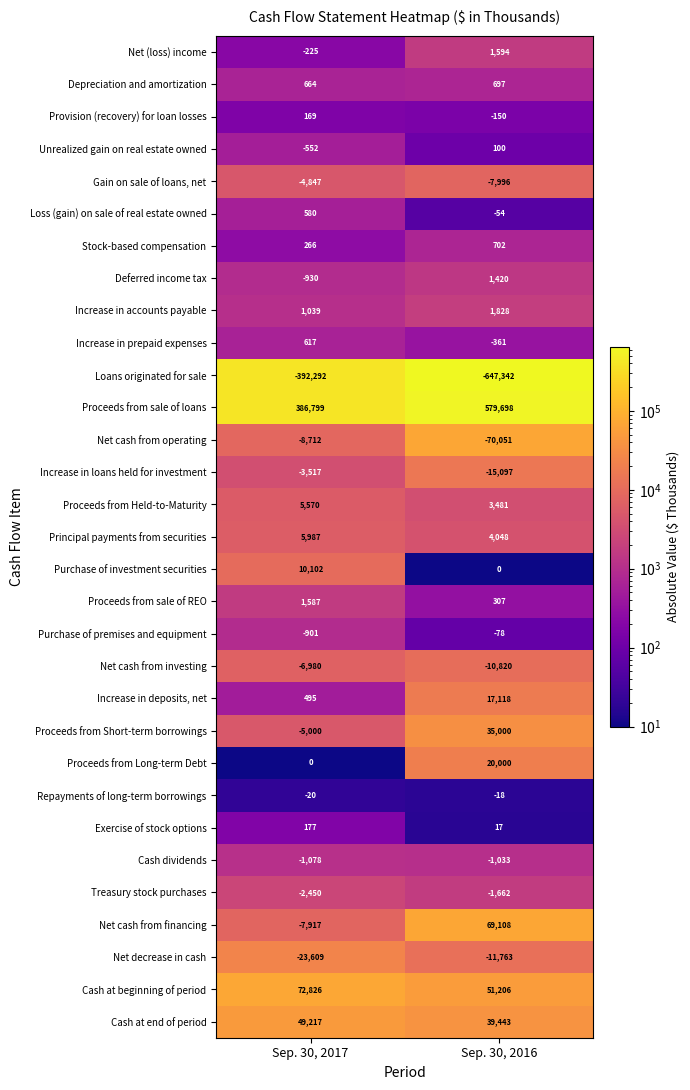

List the labels in order of Gain on sale of loans, net value, largest first.

Sep. 30, 2017, Sep. 30, 2016